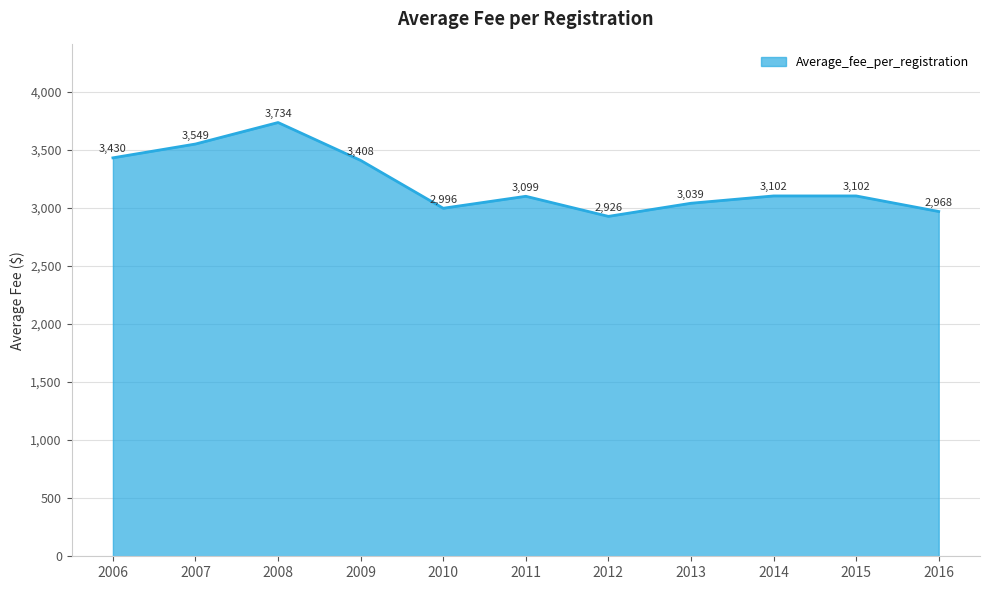

What is the change in value from 2009 to 2013?

-369